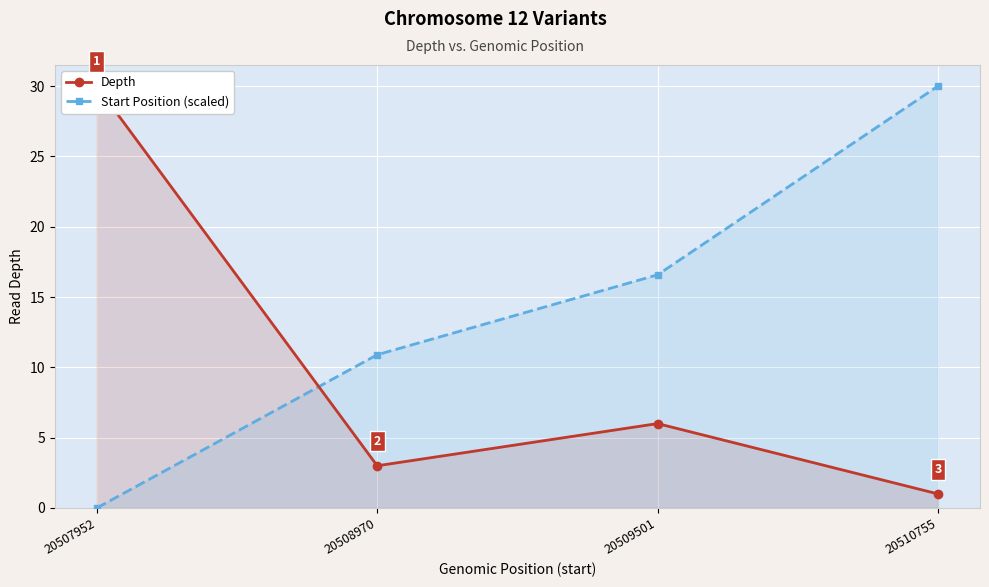

What is the difference between the second highest and minimum values in the Start Position (scaled) series?

16.6